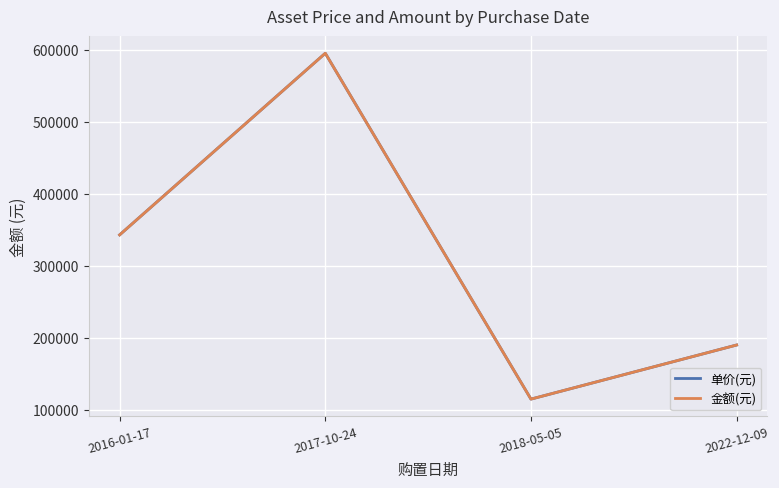

What is the difference between the 单价(元) values at 2017-10-24 and 2016-01-17?

252000.0